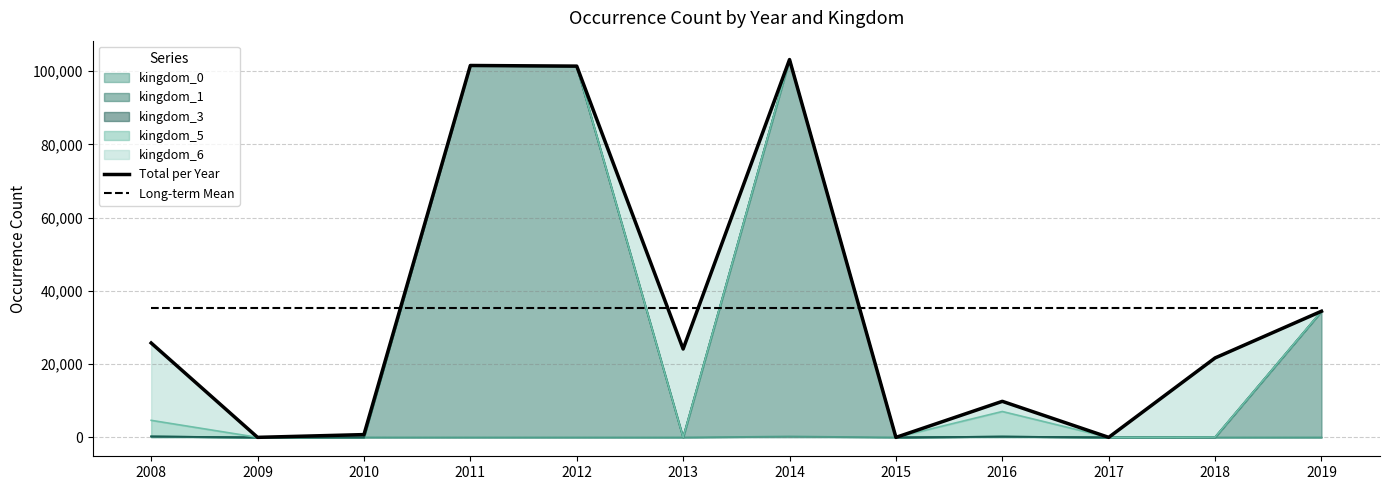

The Total per Year series shows 761.0 at 2010. True or false?

True